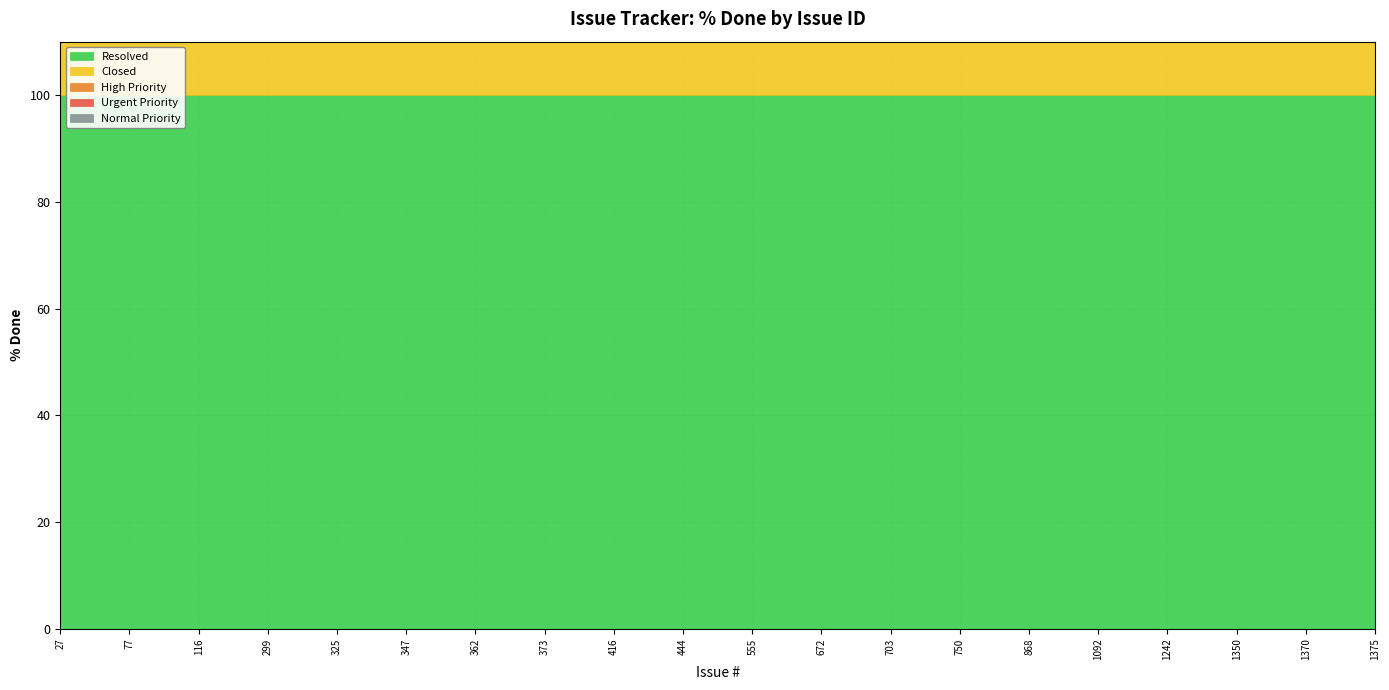

How many lines are shown in the chart?

5